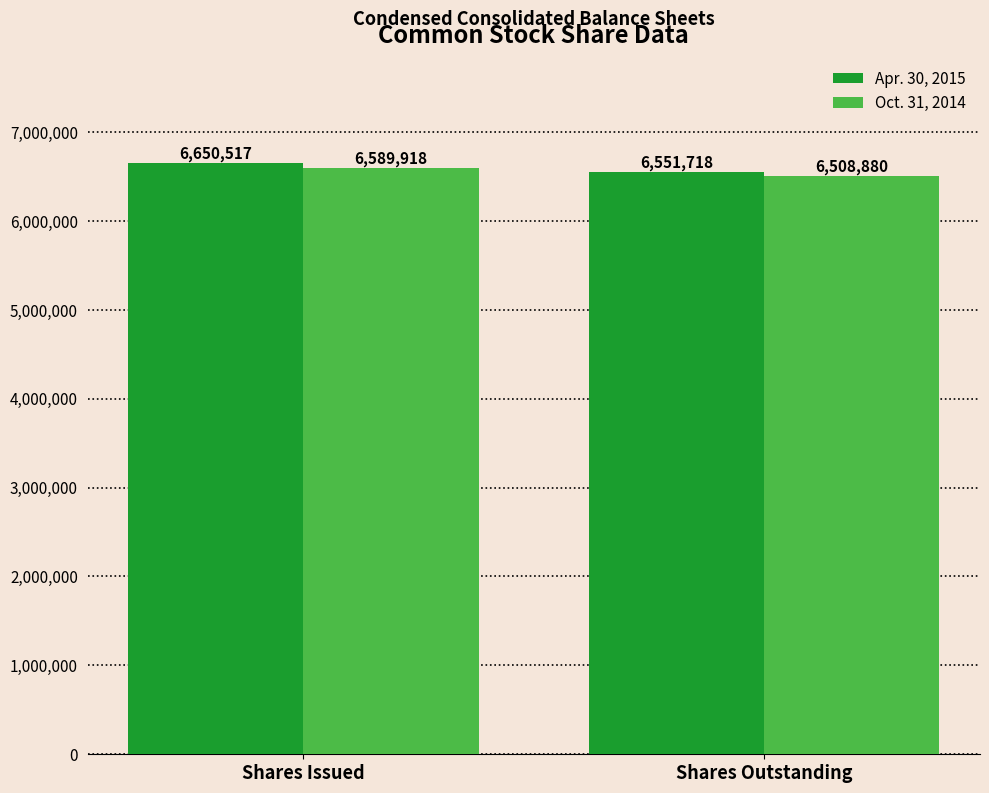

How many series are shown in this chart?

2